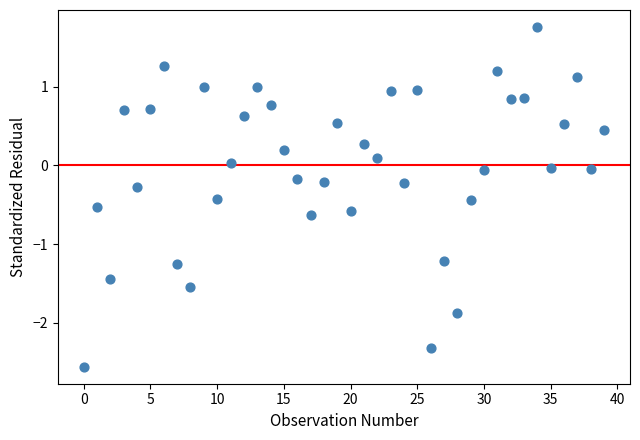

What is the range of Y values (max minus min)?

4.3